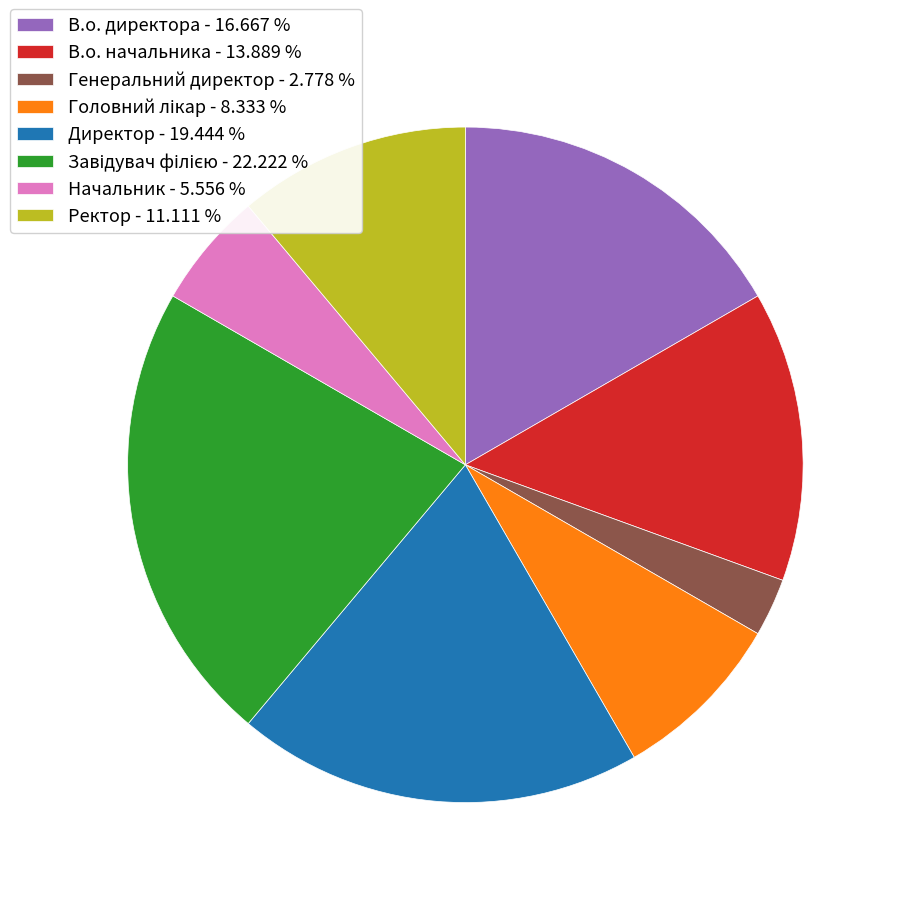

Between В.о. начальника - 13.889 % and Начальник - 5.556 %, which is larger?

В.о. начальника - 13.889 %